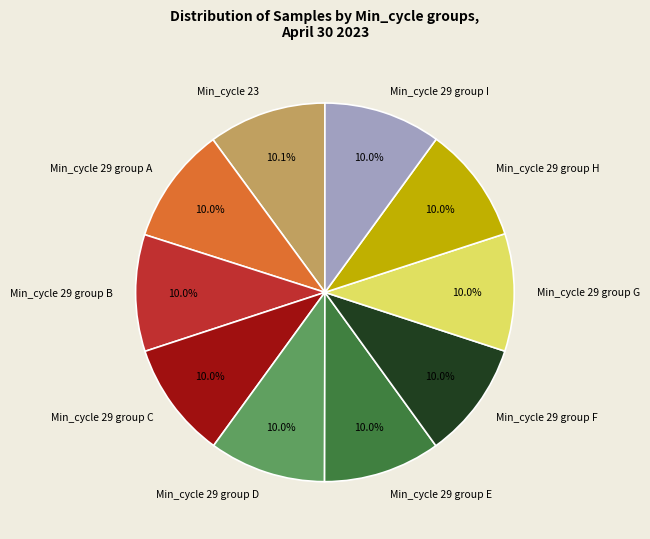

Is there a majority slice in this chart?

No